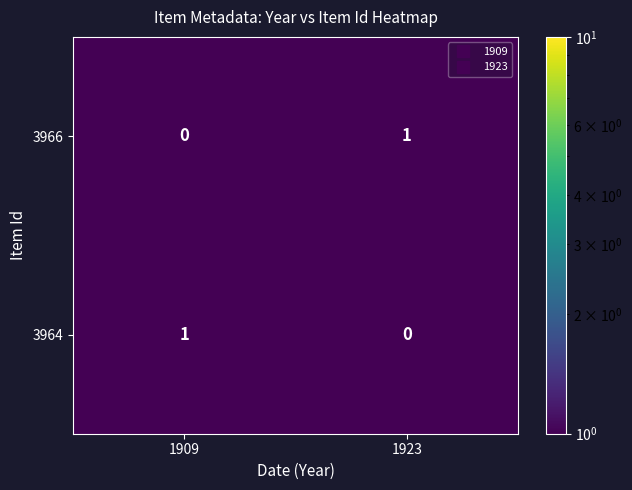

Which category has the lowest value in the 3966 series?

1909